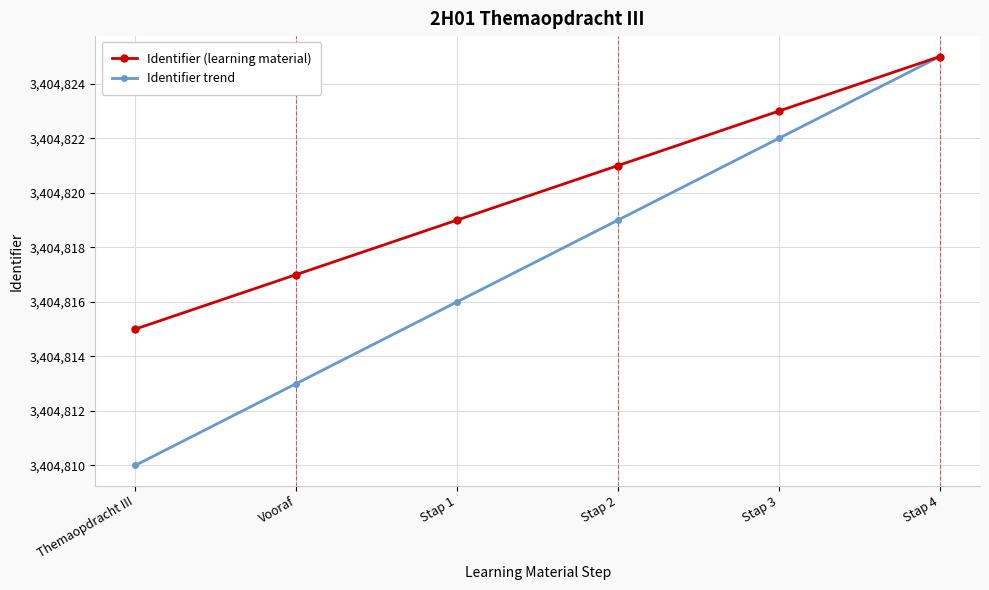

Is the value of Identifier trend at Vooraf greater than the value of Identifier (learning material) at Stap 2?

No